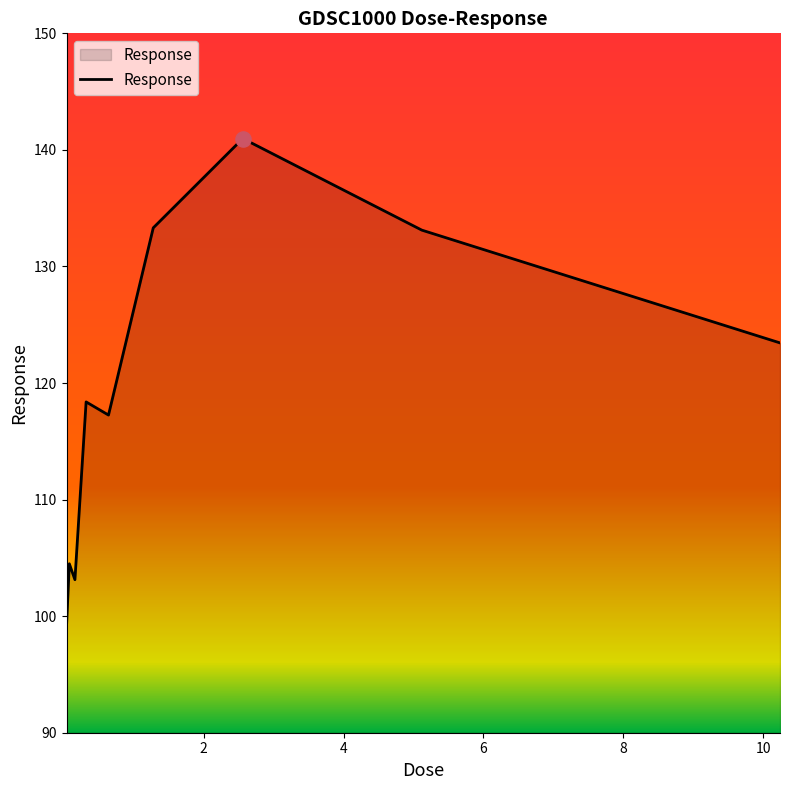

What is the minimum value shown in the chart?

99.1